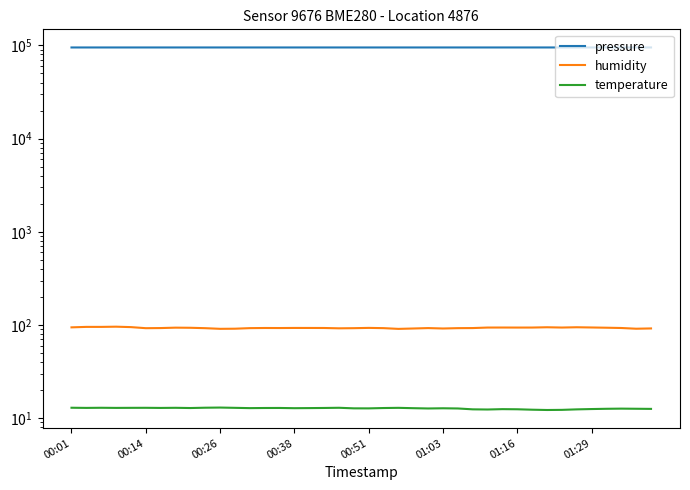

What are all the series names shown in the legend?

pressure, humidity, temperature